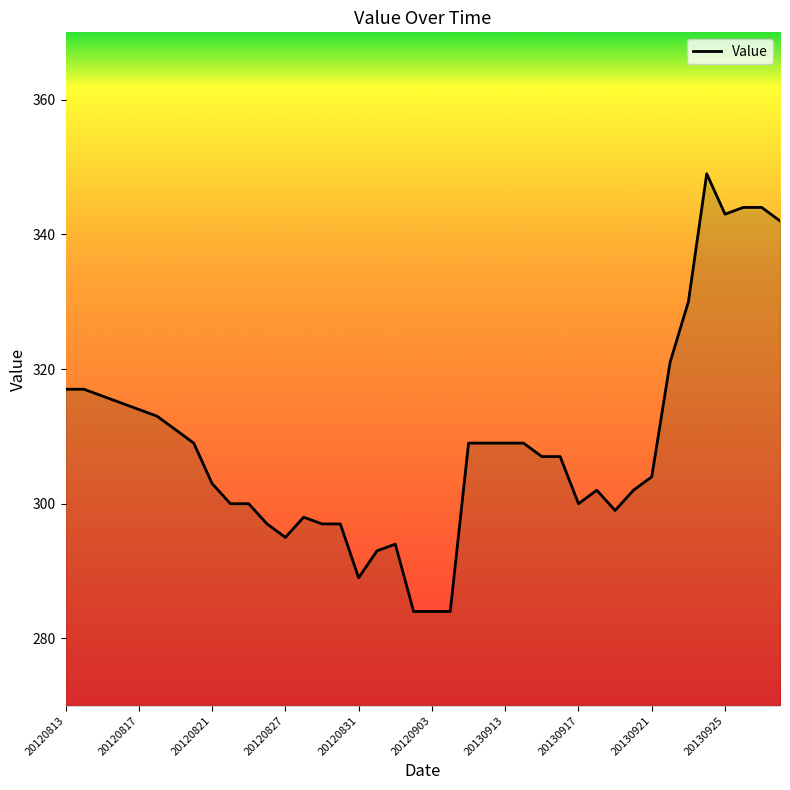

What is the difference between the maximum and minimum values?

65